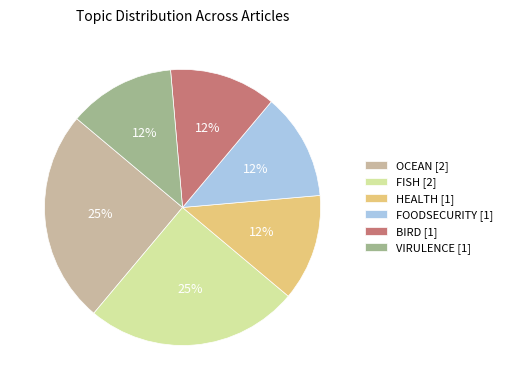

How many slices are in this pie chart?

6